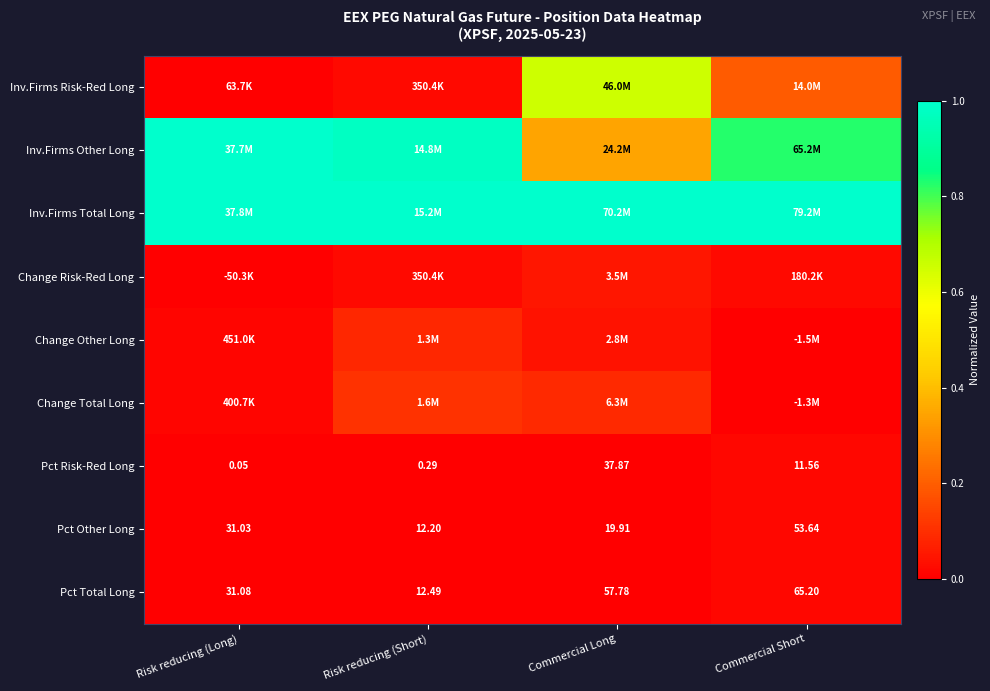

Where is Pct Total Long nearest to the value 38?

Risk reducing (Long)